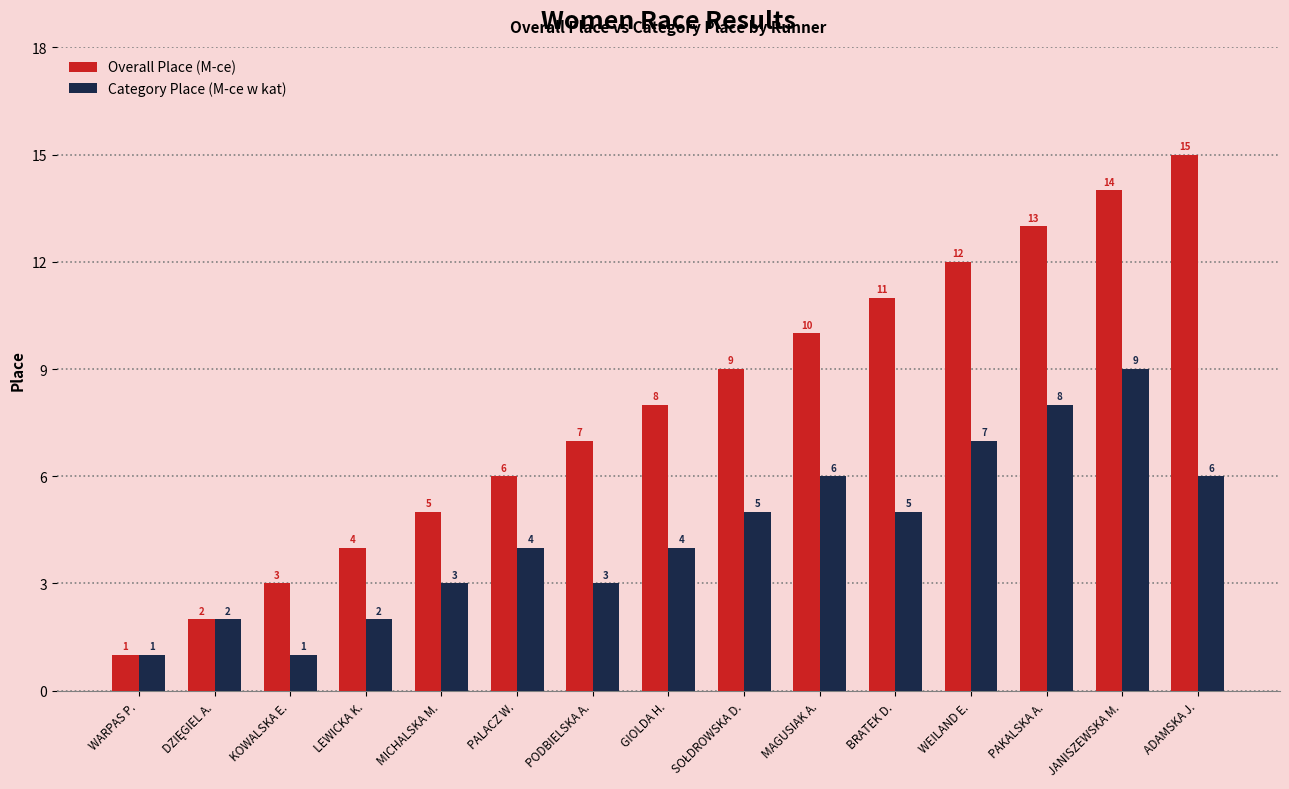

Is it true that Overall Place (M-ce) equals 3 at WEILAND E.?

False